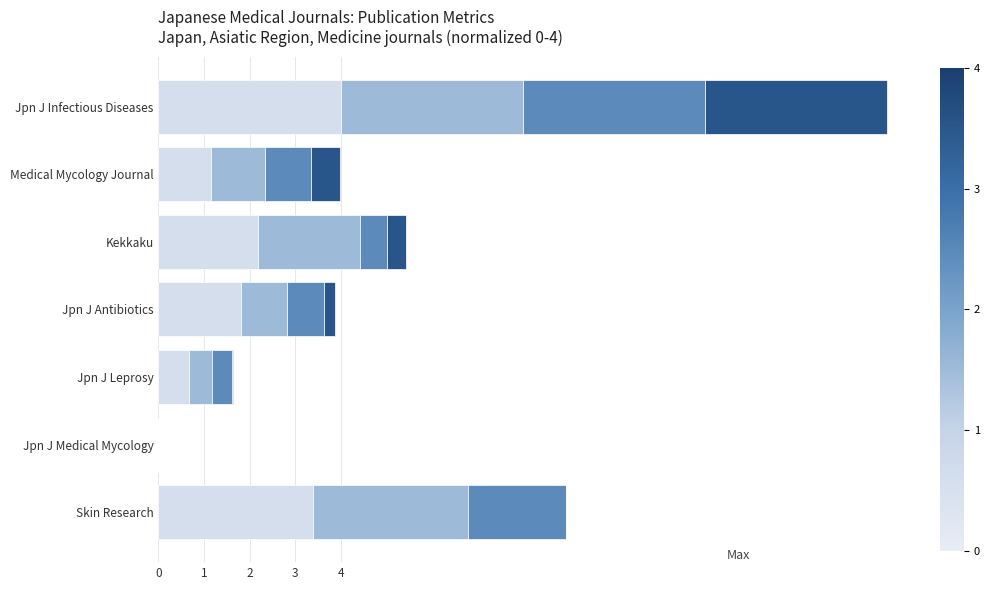

What is the total value across all series at Jpn J Infectious Diseases?

16.0